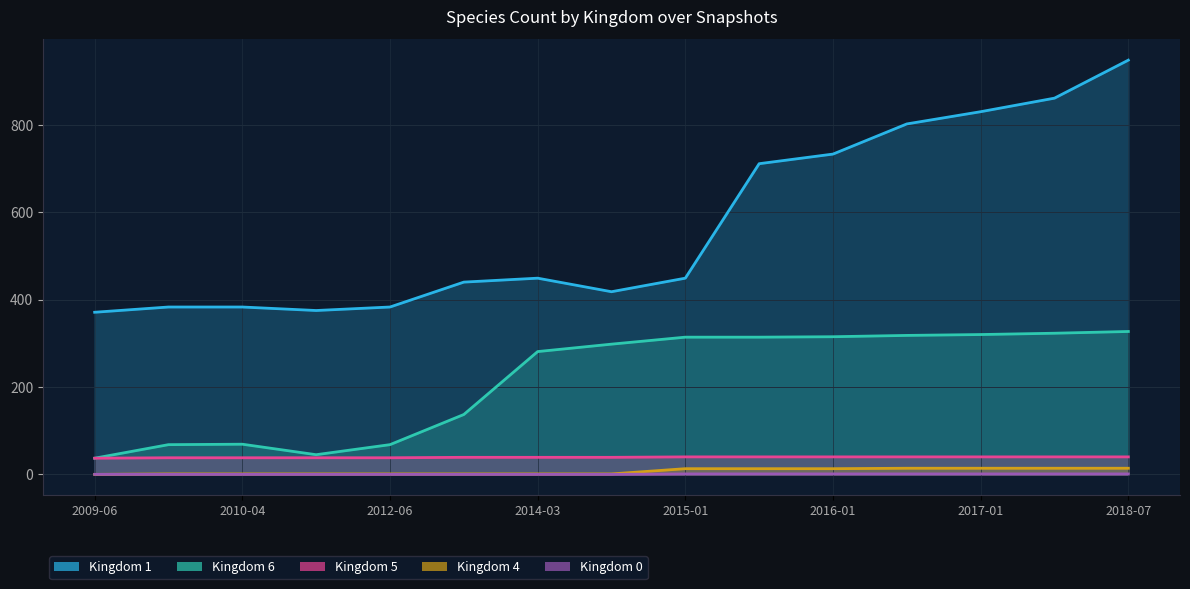

True or false: 5 and 1 cross at least once.

False